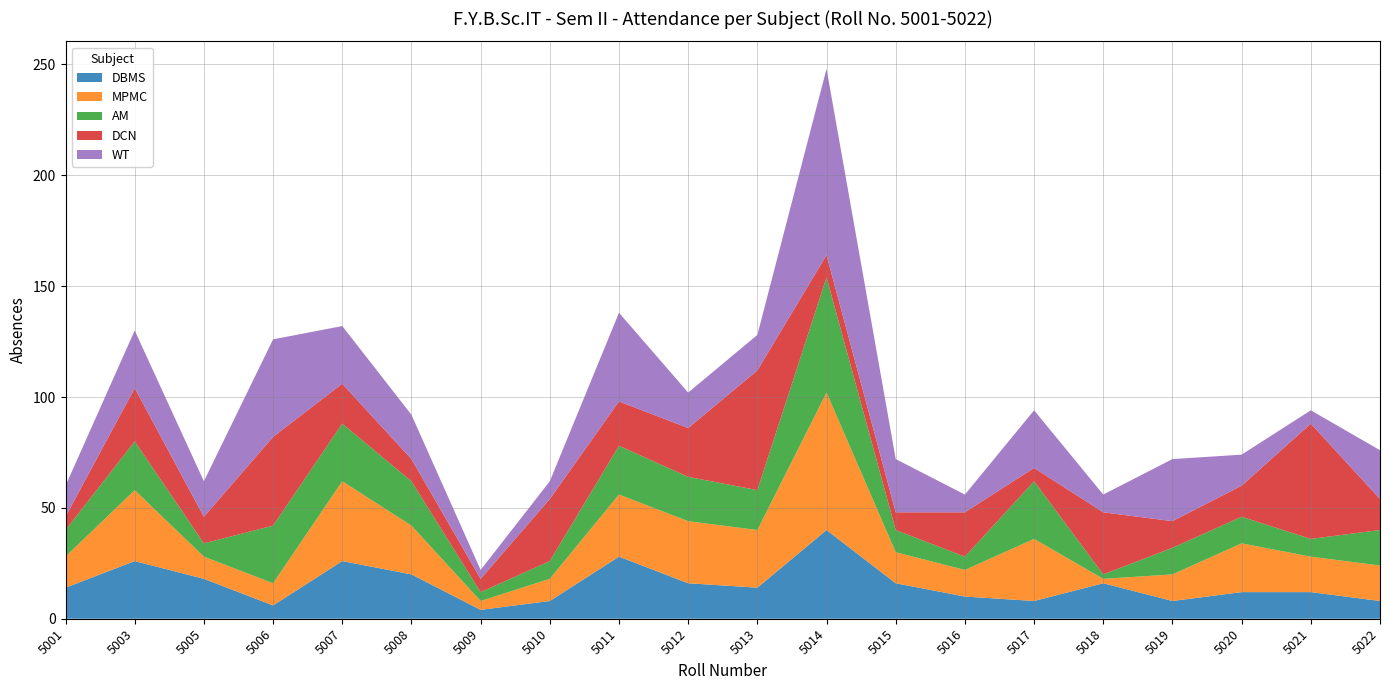

Reading left to right, transcribe all the data shown in this chart.

DBMS: 5001=14	5003=26	5005=18	5006=6	5007=26	5008=20	5009=4	5010=8	5011=28	5012=16	5013=14	5014=40	5015=16	5016=10	5017=8	5018=16	5019=8	5020=12	5021=12	5022=8
MPMC: 5001=14	5003=32	5005=10	5006=10	5007=36	5008=22	5009=4	5010=10	5011=28	5012=28	5013=26	5014=62	5015=14	5016=12	5017=28	5018=2	5019=12	5020=22	5021=16	5022=16
AM: 5001=12	5003=22	5005=6	5006=26	5007=26	5008=20	5009=4	5010=8	5011=22	5012=20	5013=18	5014=52	5015=10	5016=6	5017=26	5018=2	5019=12	5020=12	5021=8	5022=16
DCN: 5001=6	5003=24	5005=12	5006=40	5007=18	5008=10	5009=6	5010=28	5011=20	5012=22	5013=54	5014=10	5015=8	5016=20	5017=6	5018=28	5019=12	5020=14	5021=52	5022=14
WT: 5001=14	5003=26	5005=16	5006=44	5007=26	5008=20	5009=4	5010=8	5011=40	5012=16	5013=16	5014=84	5015=24	5016=8	5017=26	5018=8	5019=28	5020=14	5021=6	5022=22